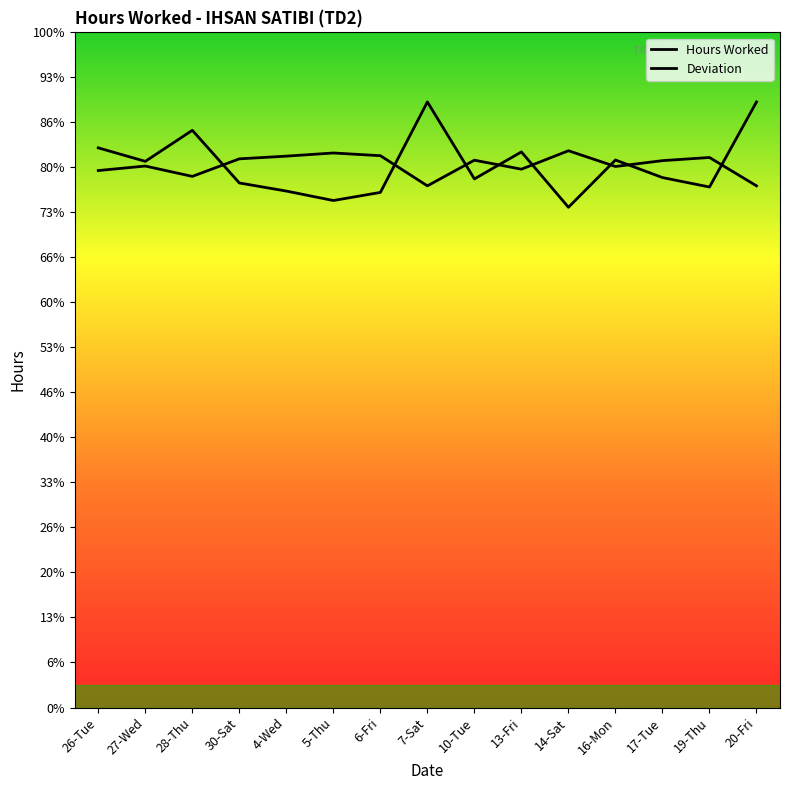

True or false: Deviation and Hours Worked cross at least once.

True